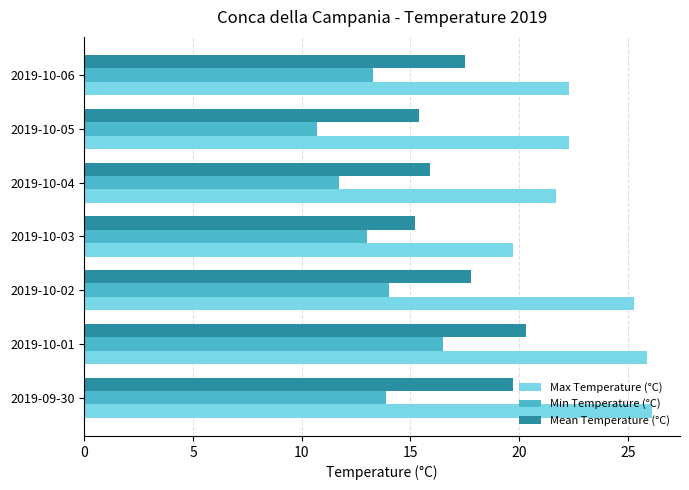

True or false: Max Temperature (°C) has a value of 22.3 at 2019-10-05.

True